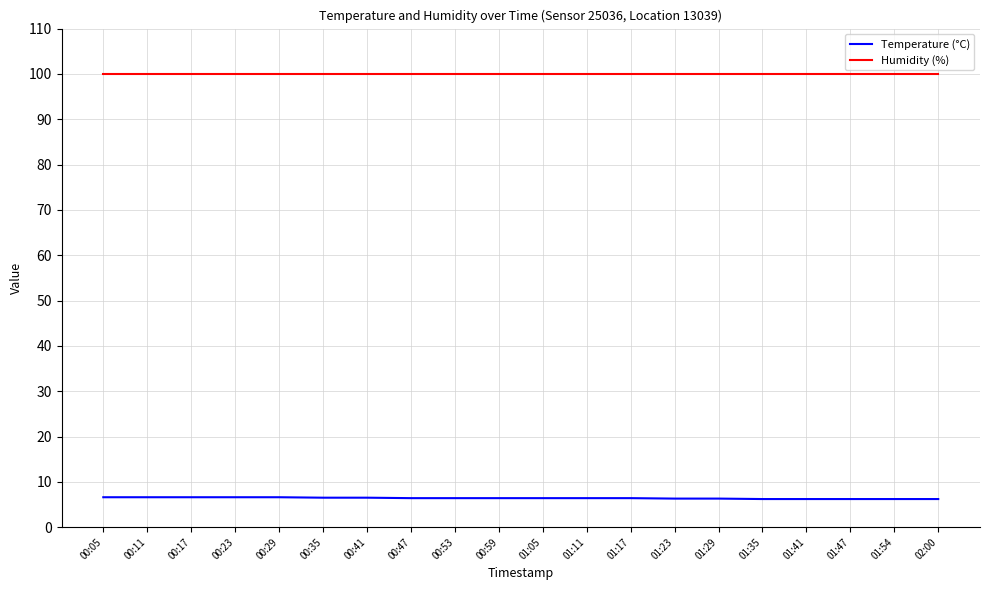

List the series in order of their peak value, highest first.

Humidity (%), Temperature (°C)